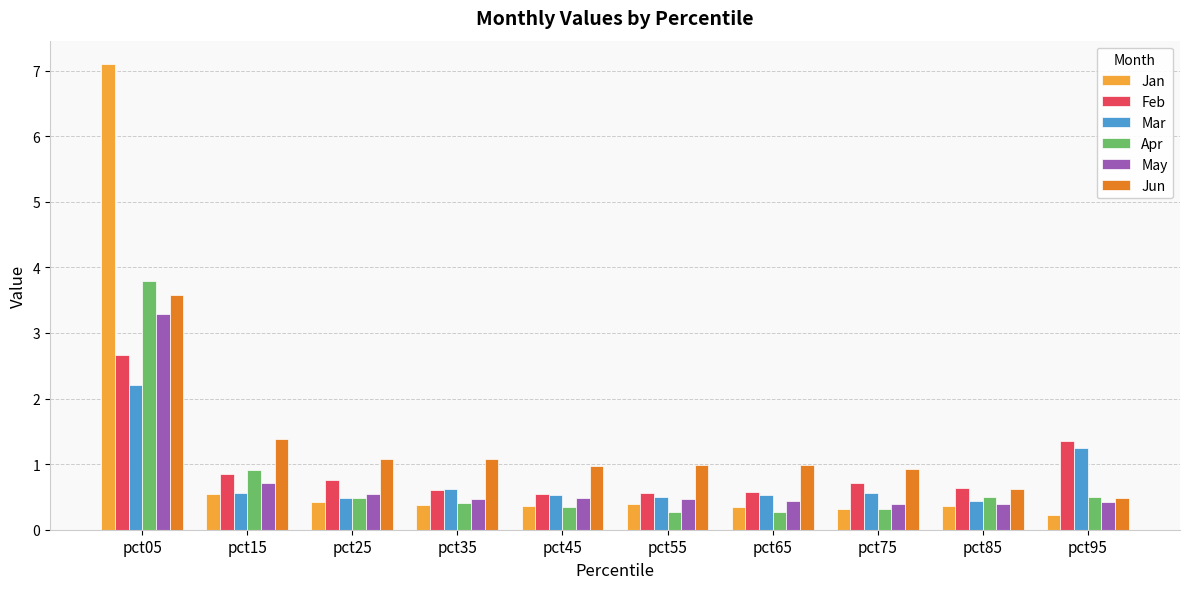

What is the spread (max minus min) of values at pct65?

0.7